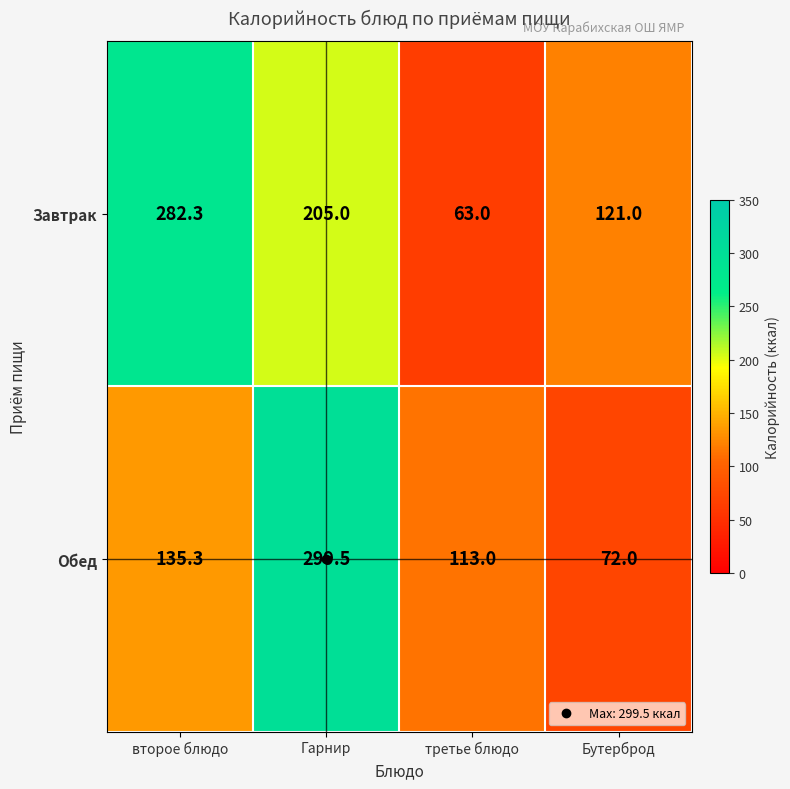

Rank the series by their average value, from lowest to highest.

Обед, Завтрак